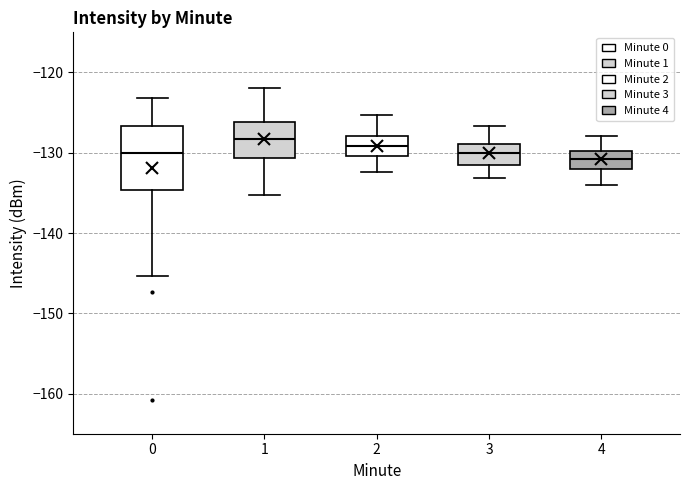

Reading left to right, read every box against the y-axis: the position of its median line, the range the box covers, and the ends of its whiskers. The values are not printed on the chart, so give them approximately, as read against the axis.

0: median -130, box -135 to -127, whiskers -145 to -123
1: median -128, box -131 to -126, whiskers -135 to -122
2: median -129, box -130 to -128, whiskers -132 to -125
3: median -130, box -132 to -129, whiskers -133 to -127
4: median -131, box -132 to -130, whiskers -134 to -128